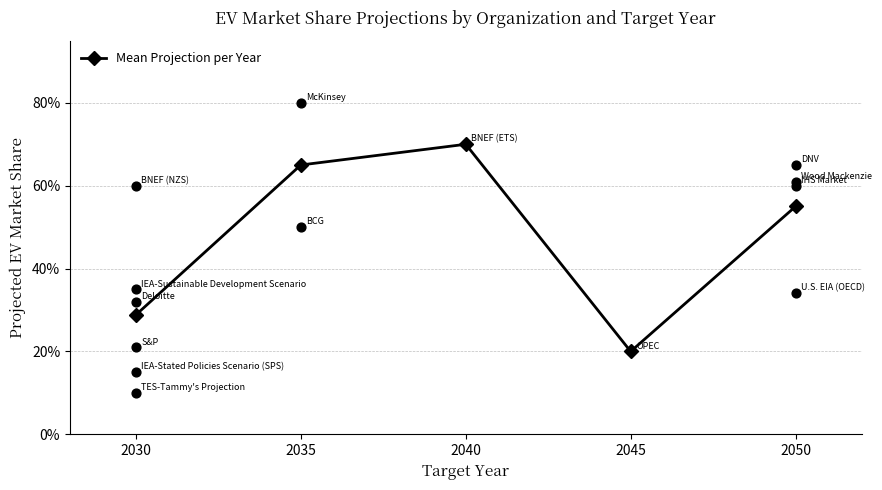

What is the change in value from 2045 to 2050?

+0.4